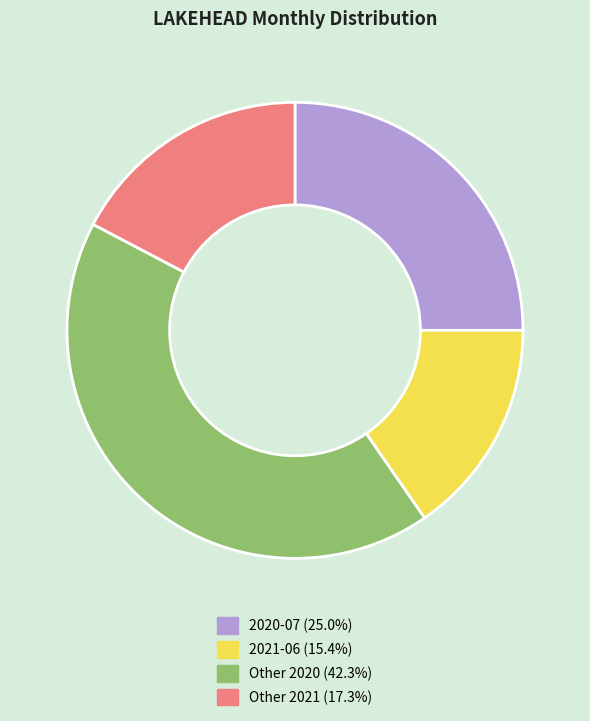

Is there a majority slice in this chart?

No